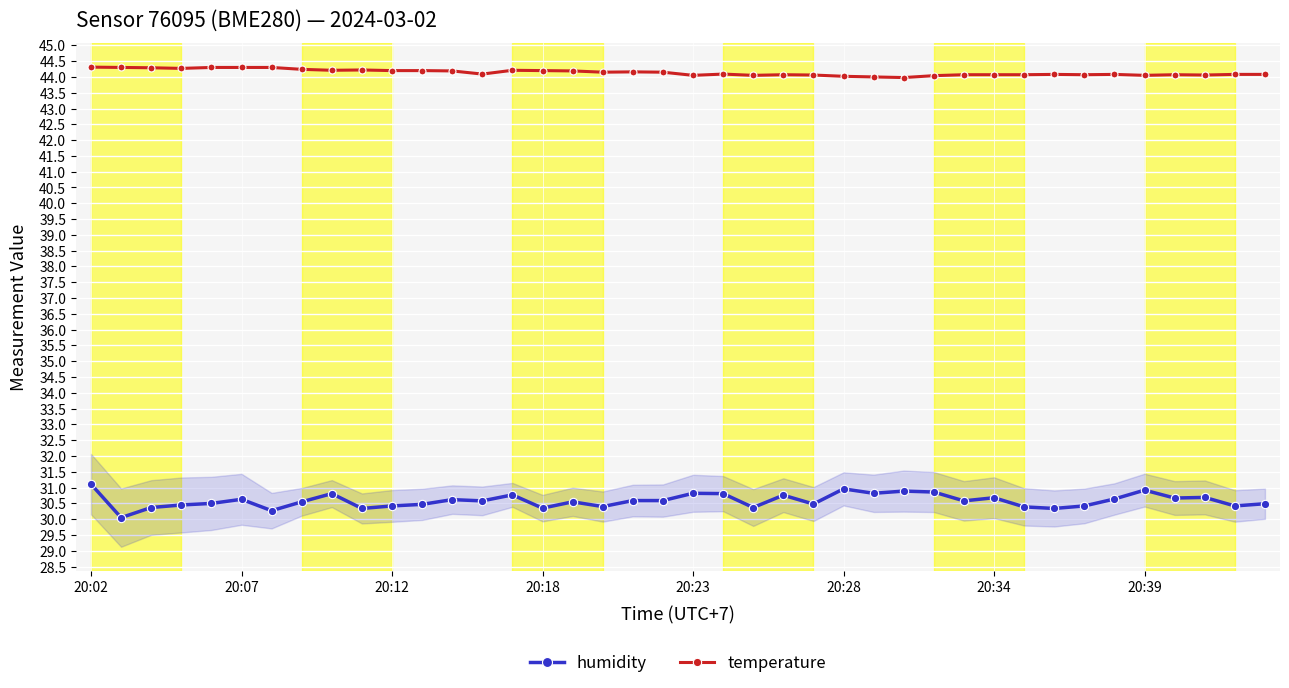

List the series in order of their overall mean, highest first.

temperature, humidity